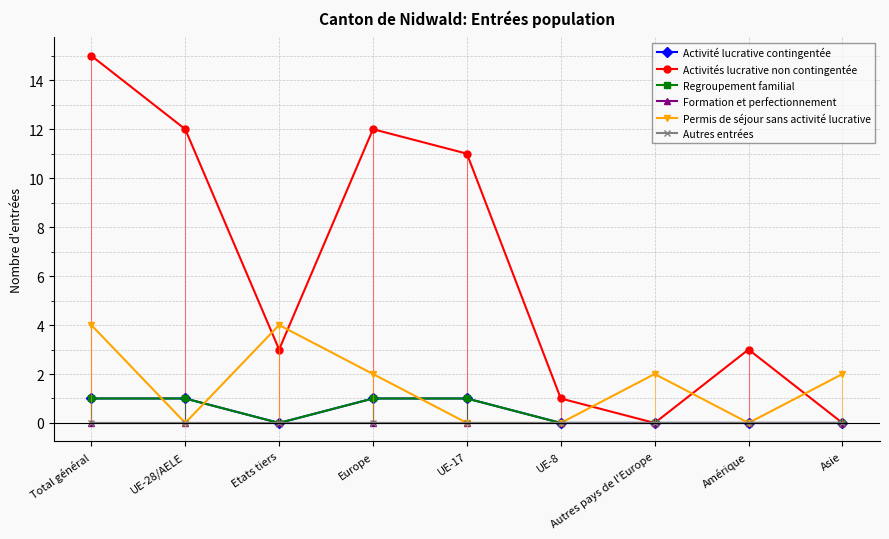

What is the total value across all series at UE-8?

1